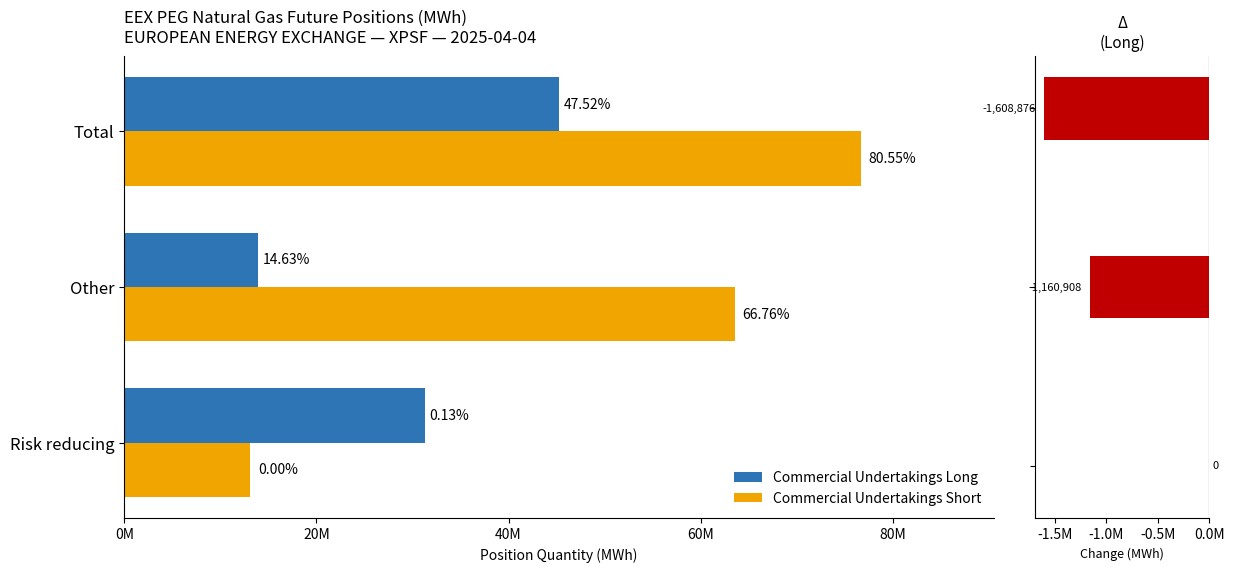

Which series has the largest total across all categories?

Commercial Undertakings Short